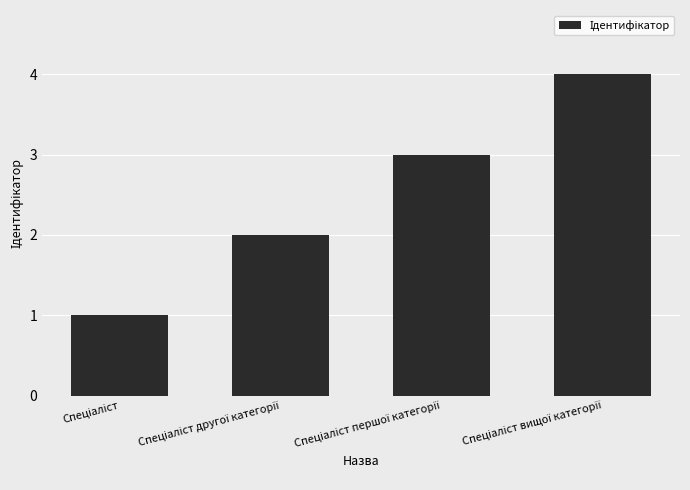

What is the greatest value displayed?

4